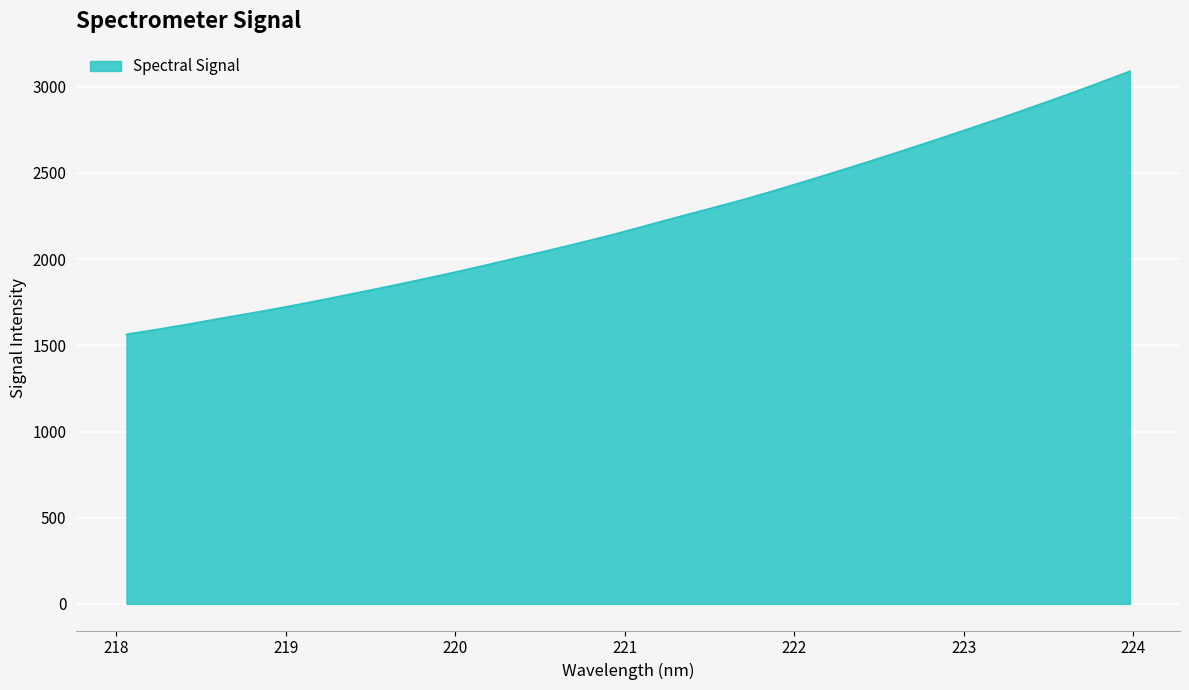

What is the smallest value displayed?

1563.9